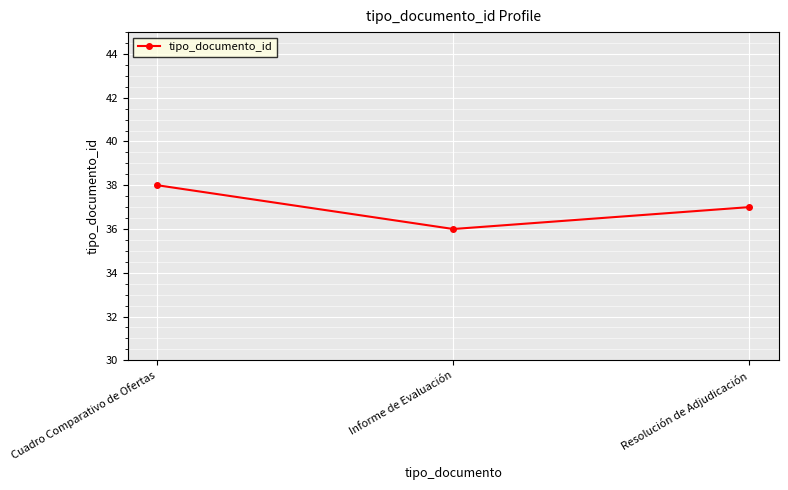

What is the label of the 1st point from the left?

Cuadro Comparativo de Ofertas